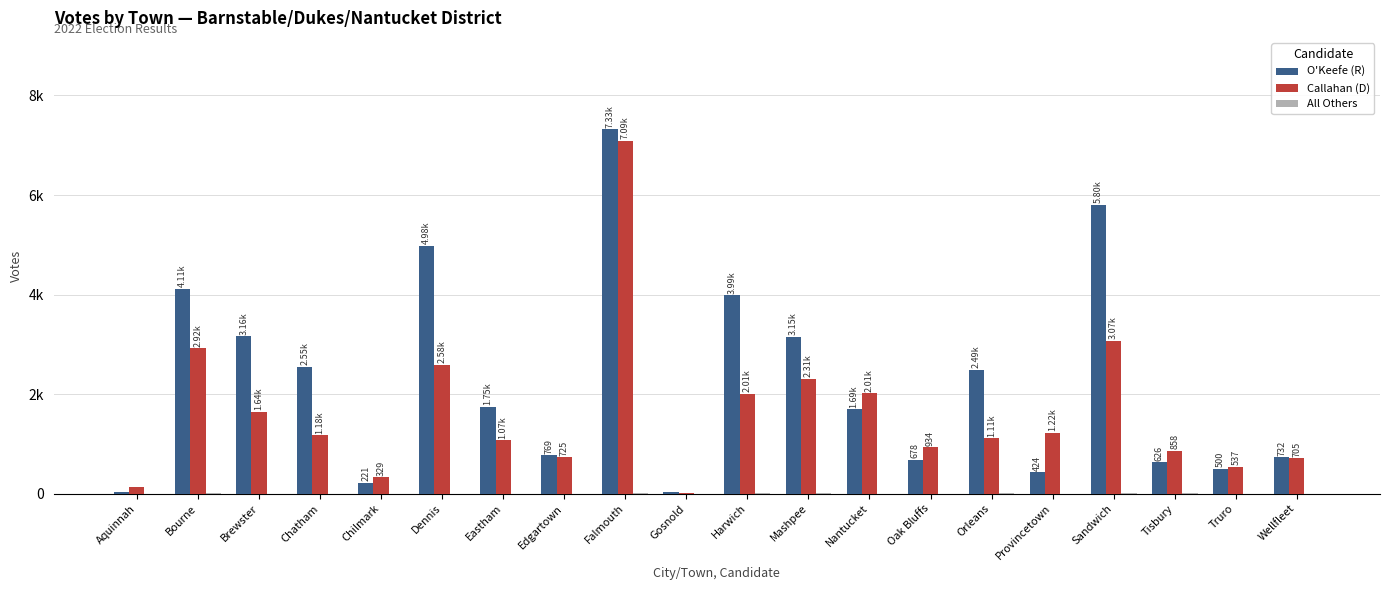

What is the label of the 19th bar from the right?

Bourne